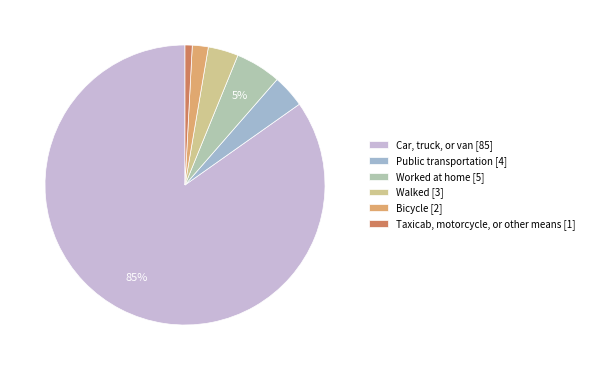

How many segments does this pie chart have?

6